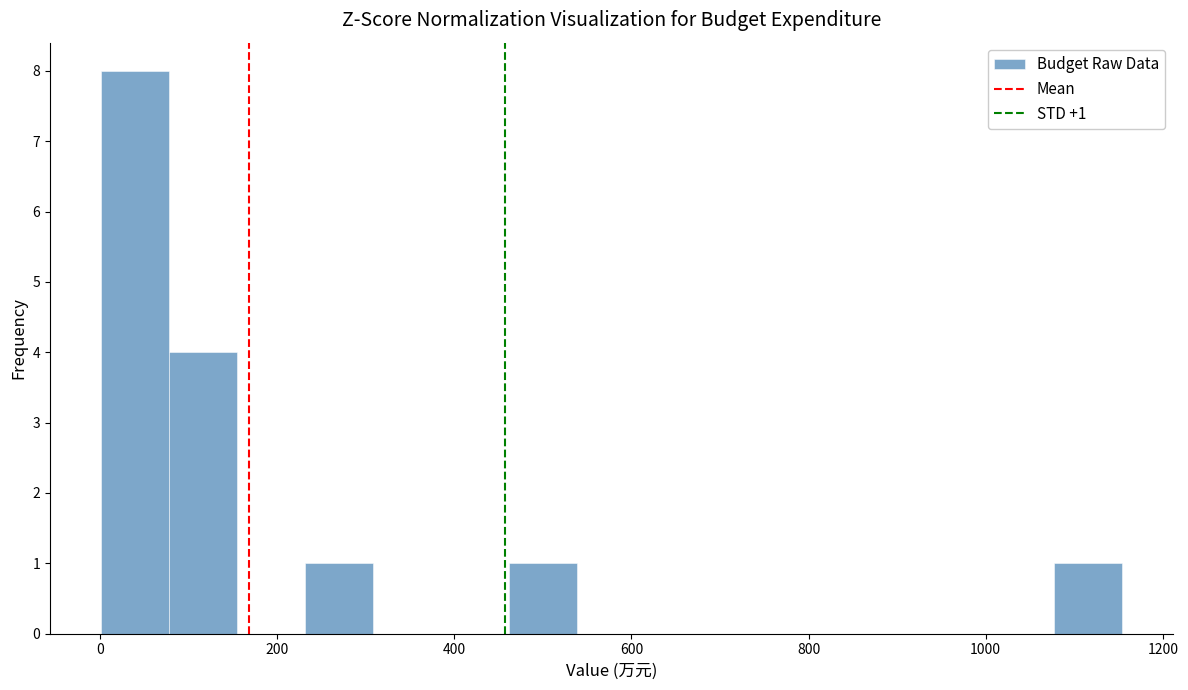

Read against the x-axis, roughly where is the centre of the tallest bar?

40